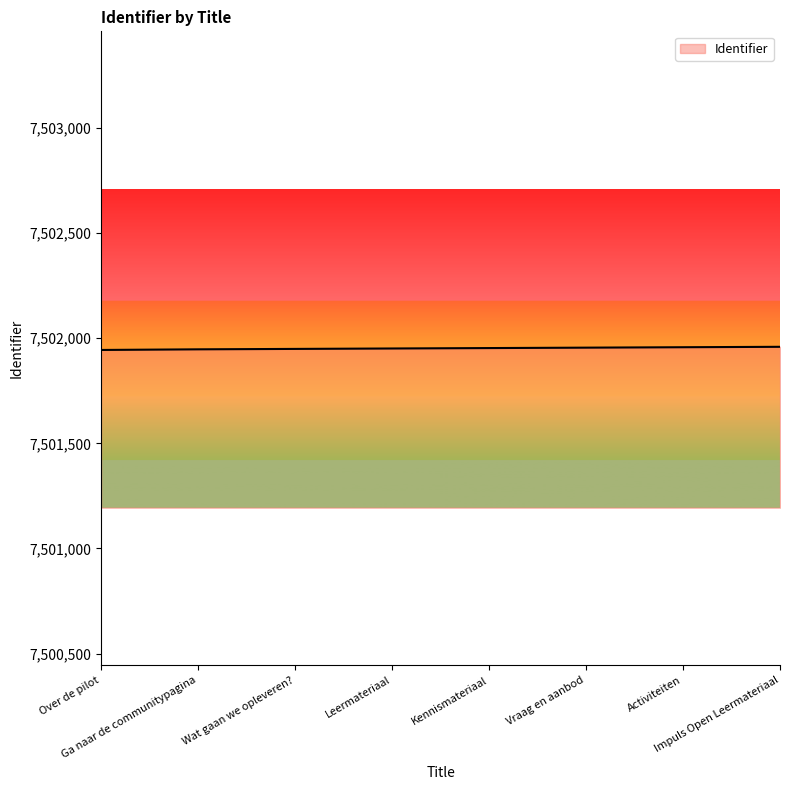

What is the sum of all values?

60015615